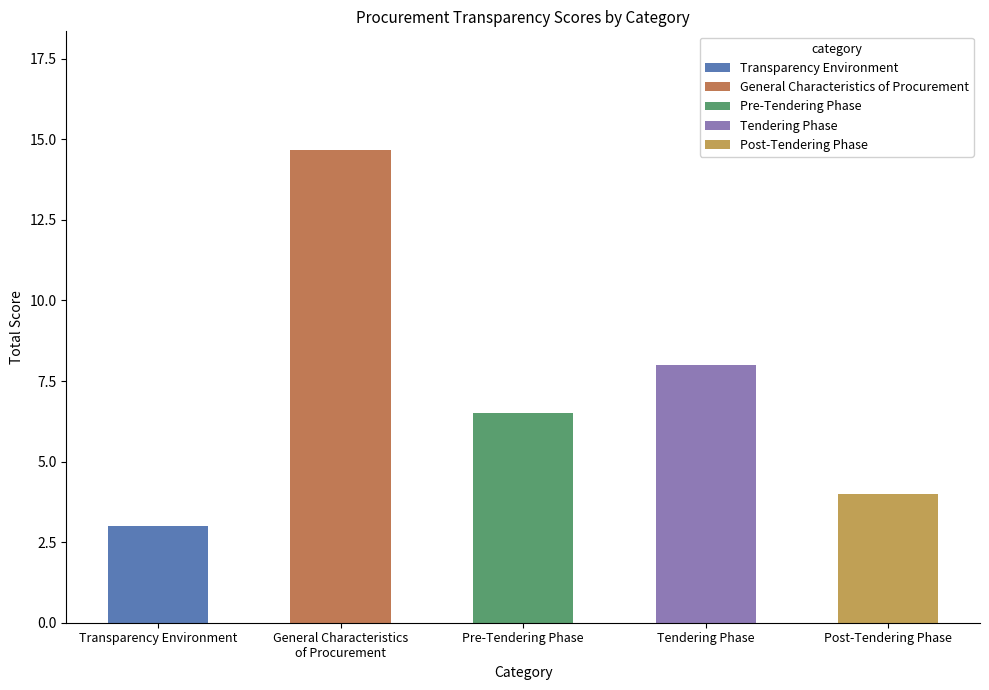

The value at Tendering Phase is 8.0. True or false?

True